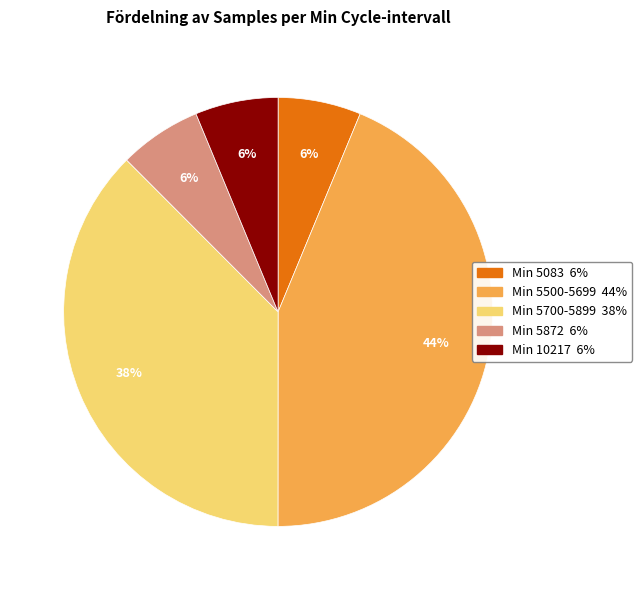

Is there any slice that represents more than half of the pie?

No